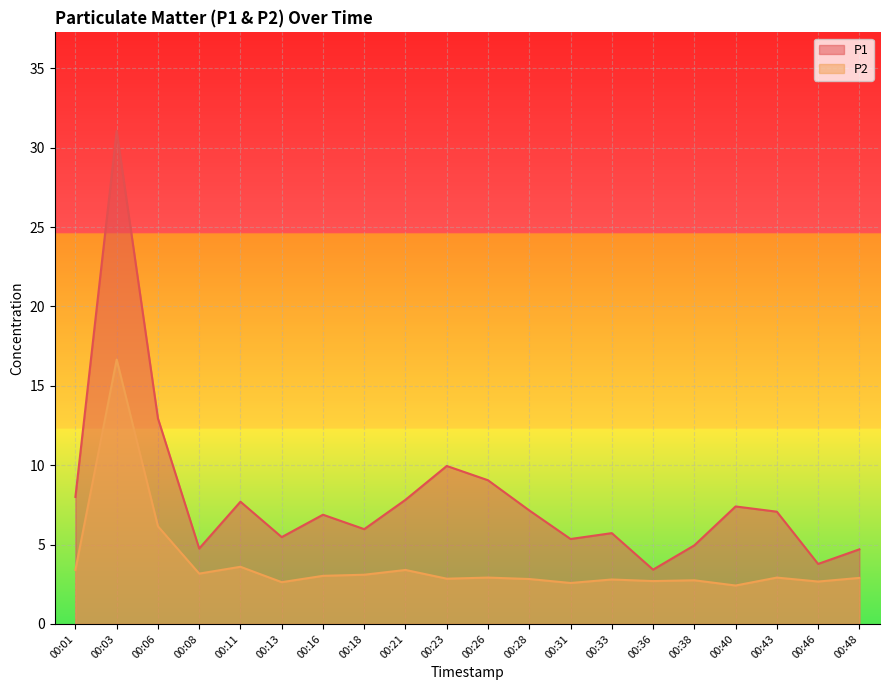

At which label does P1 first exceed 7?

00:01